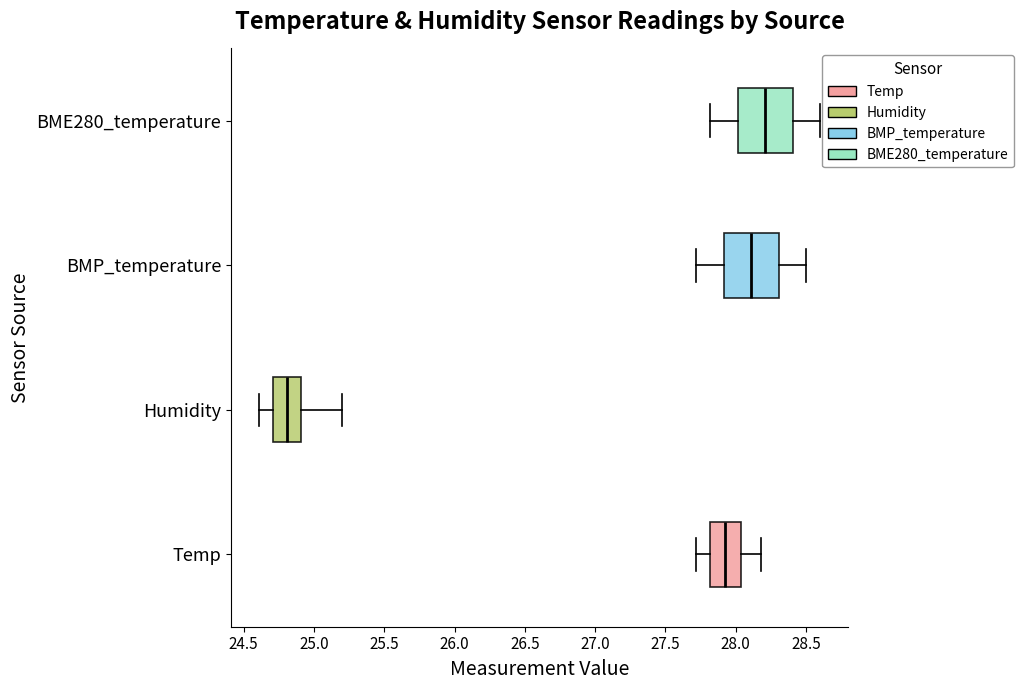

Reading bottom to top, read every box against the x-axis: the position of its median line, the range the box covers, and the ends of its whiskers. The values are not printed on the chart, so give them approximately, as read against the axis.

Temp: median 27.95, box 27.80 to 28.05, whiskers 27.70 to 28.20
Humidity: median 24.80, box 24.70 to 24.90, whiskers 24.60 to 25.20
BMP_temperature: median 28.10, box 27.90 to 28.30, whiskers 27.70 to 28.50
BME280_temperature: median 28.20, box 28.00 to 28.40, whiskers 27.80 to 28.60